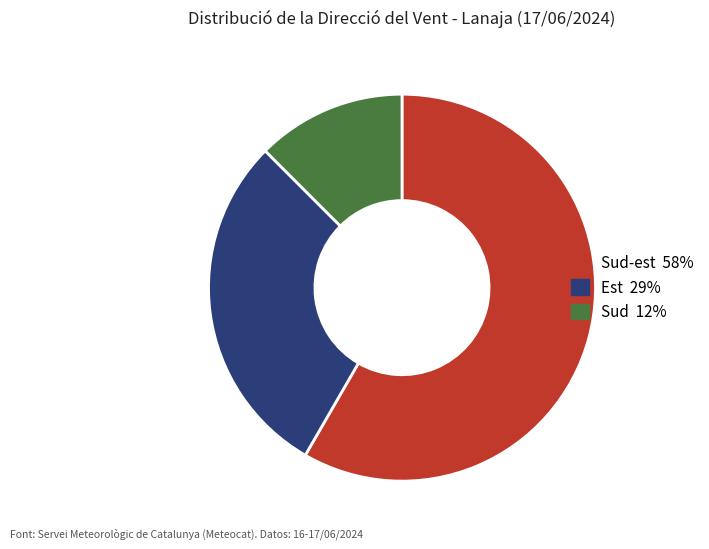

Is there any slice that represents more than half of the pie?

Yes